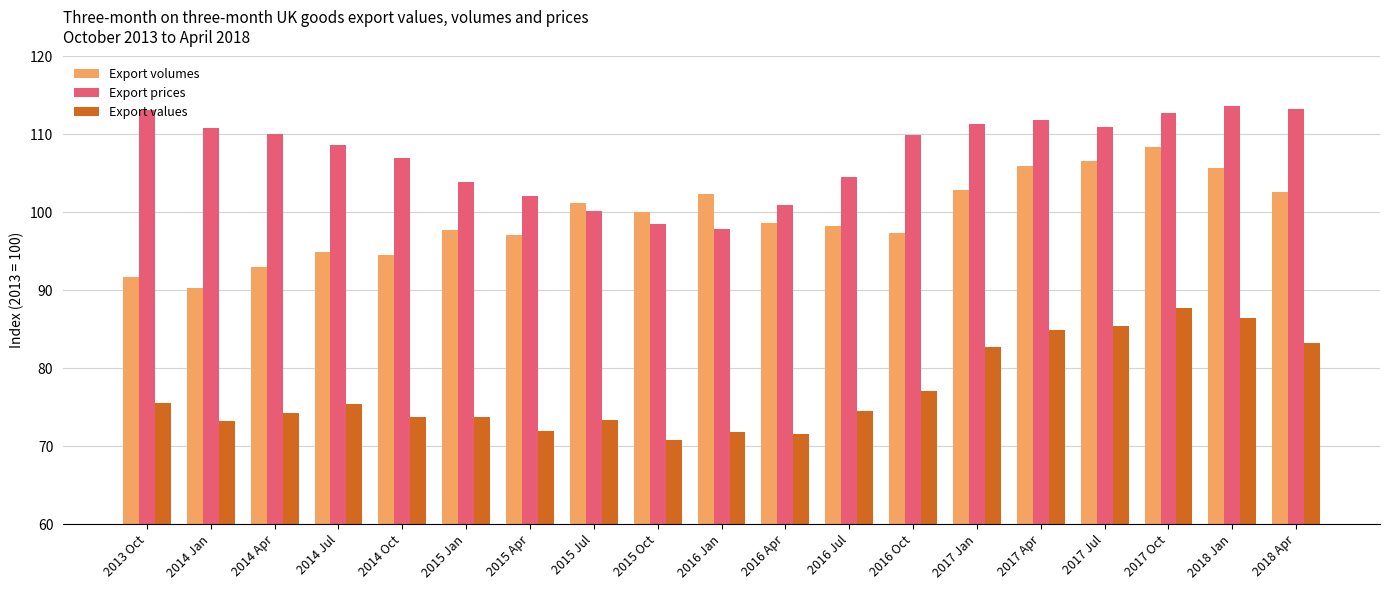

Which series has the largest range (max minus min)?

Export volumes